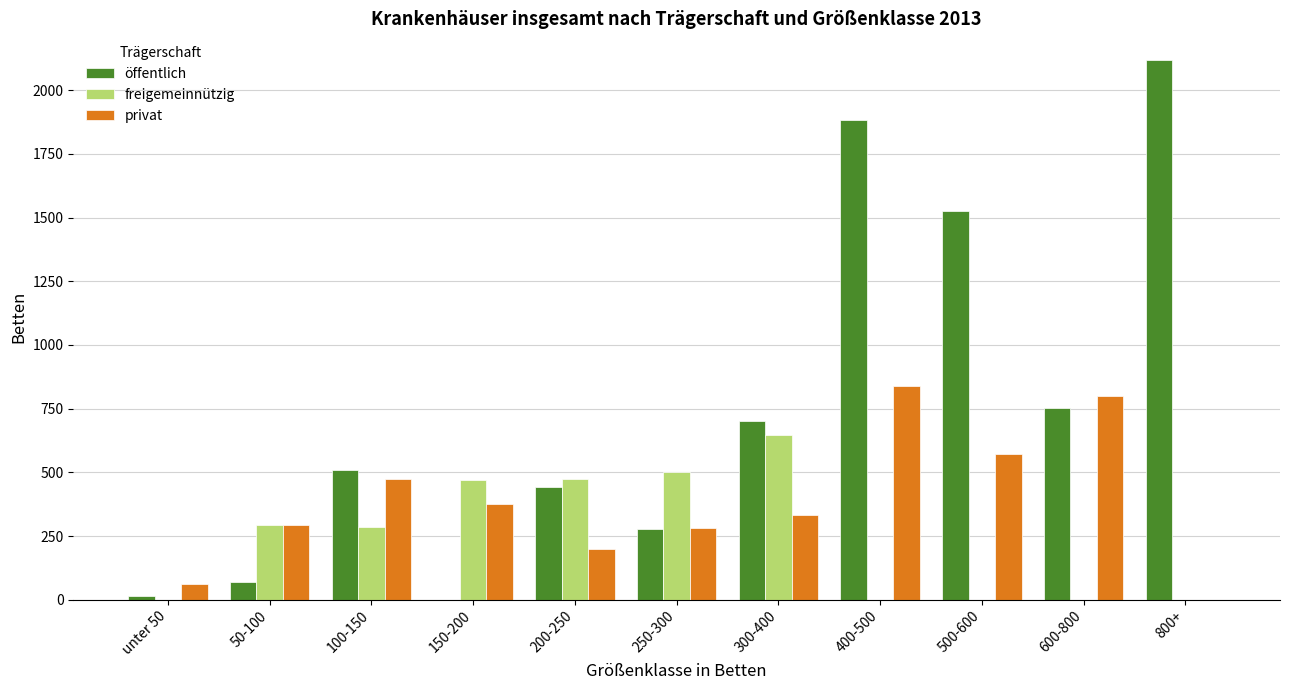

Does the chart contain stacked bars?

No